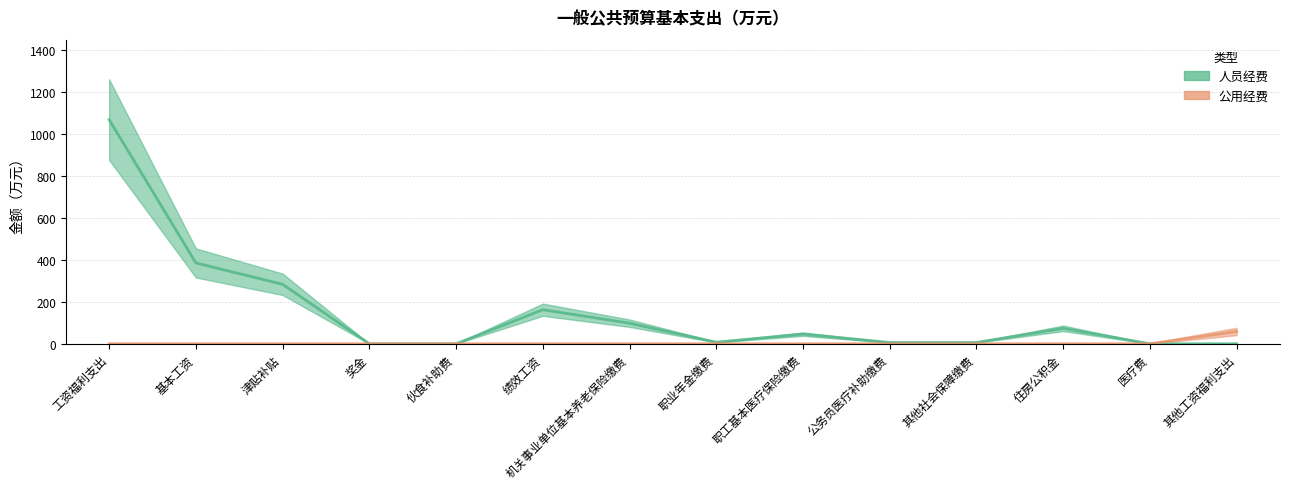

What is the total value across all series at 工资福利支出?

1066.7